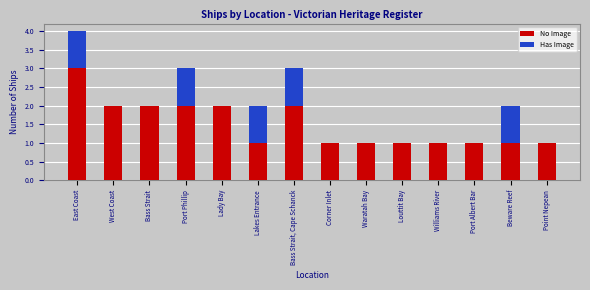

Is it true that No Image equals 0 at Louttit Bay?

False